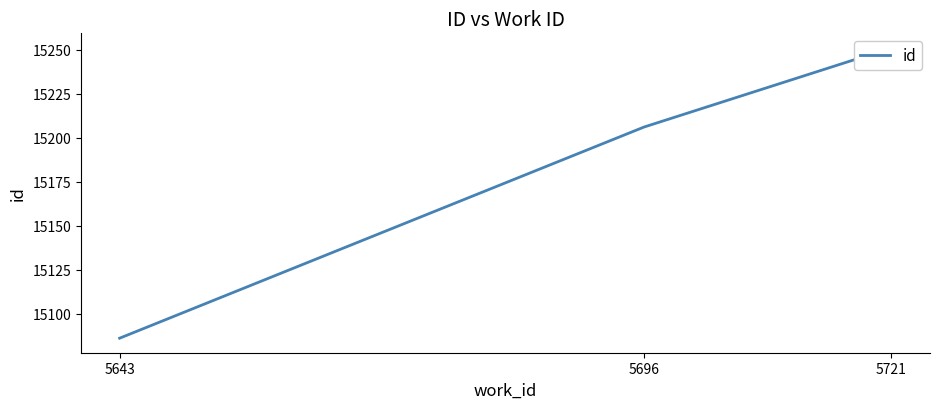

How many values are below 15206?

1